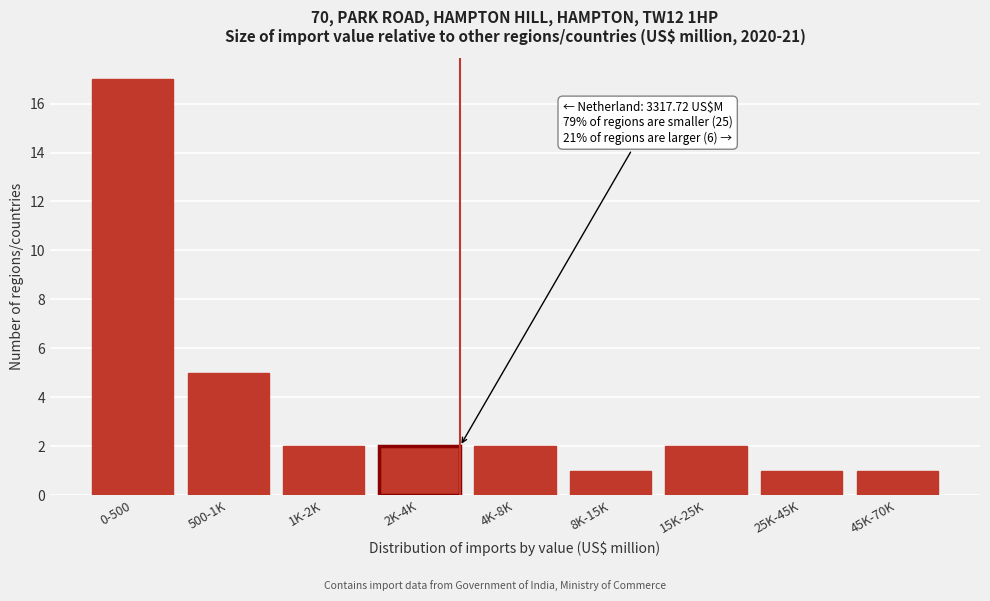

Reading left to right, transcribe all the data shown in this chart.

17	5	2	2	2	1	2	1	1